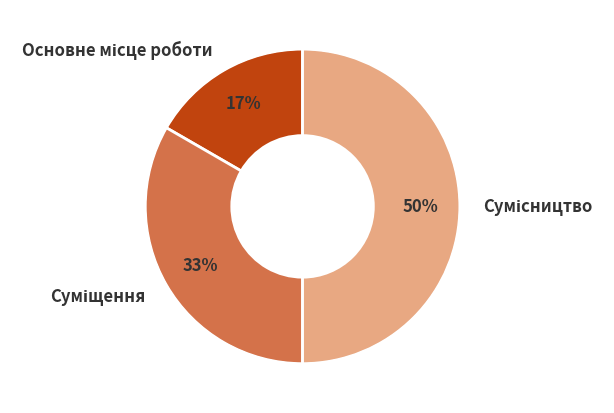

How many segments does this pie chart have?

3